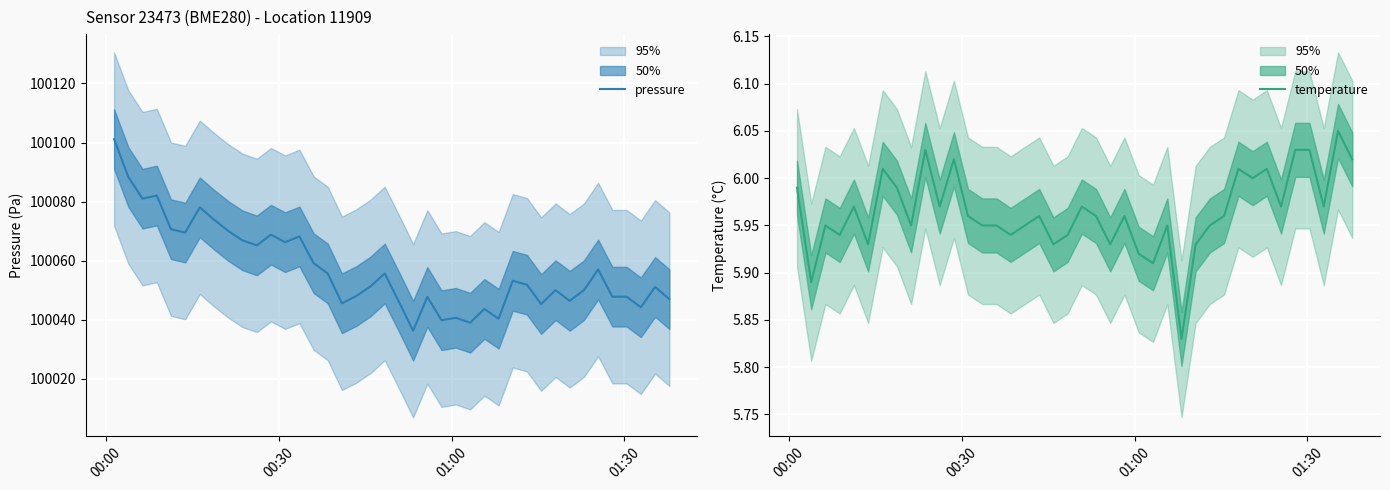

How many interior local peaks does the pressure series have?

12